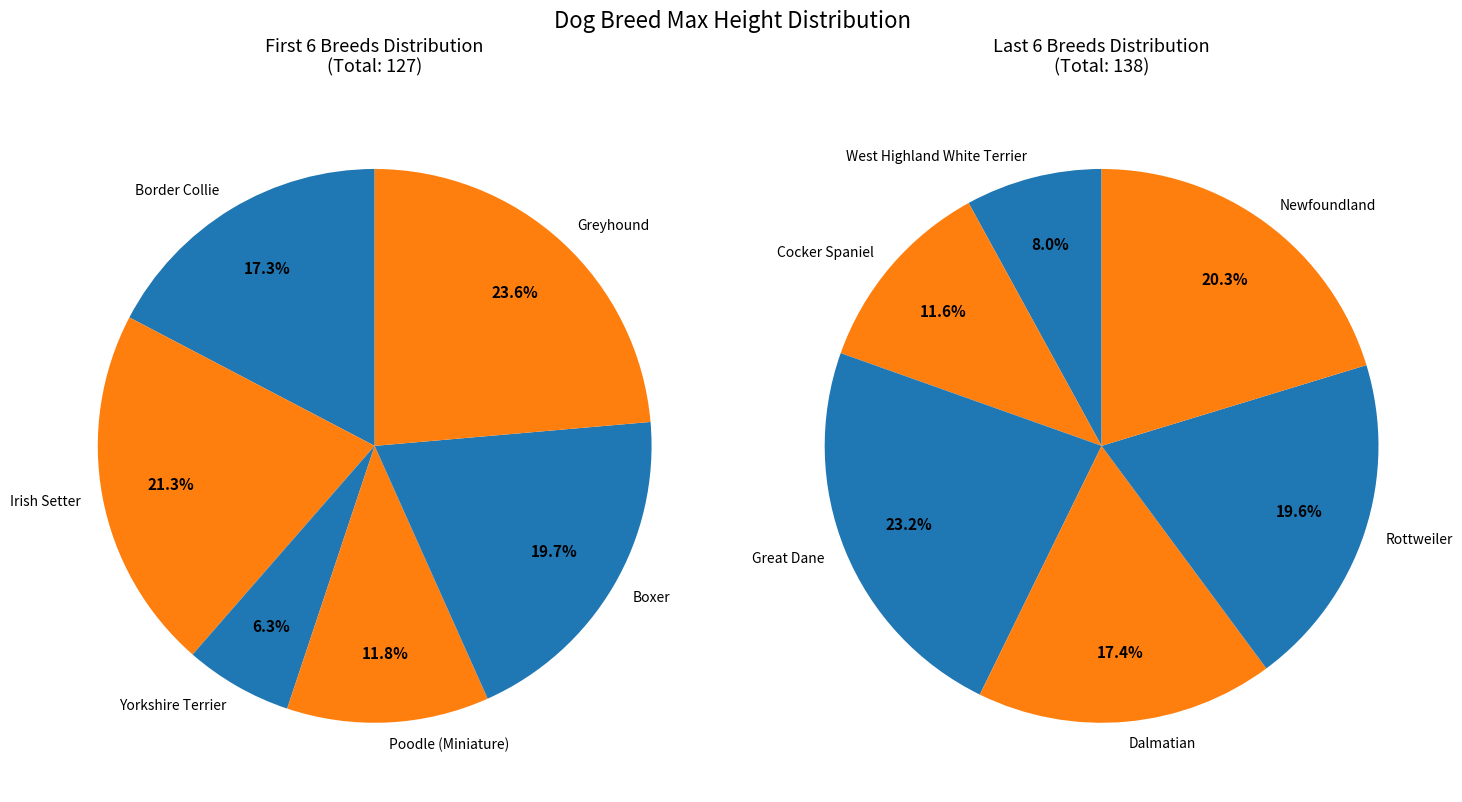

Is West Highland White Terrier the majority of the pie?

No